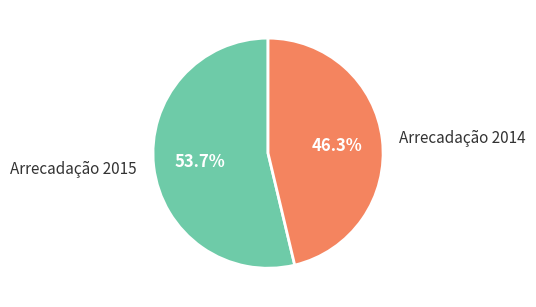

What percentage do Arrecadação 2014 and Arrecadação 2015 together represent?

100.0%